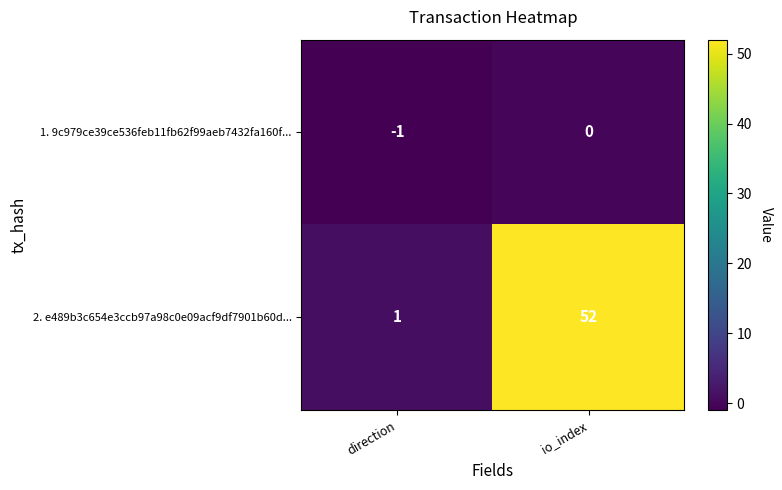

The 1. 9c979ce39ce536feb11fb62f99aeb7432fa160f... series shows -1 at direction. True or false?

True